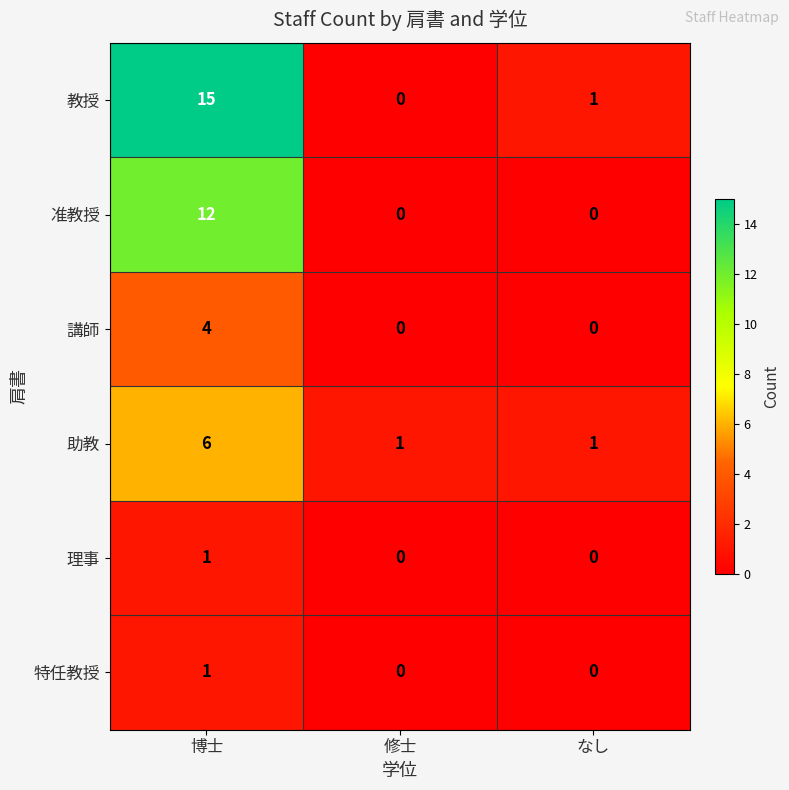

What is the difference between the highest and lowest values at 修士?

1